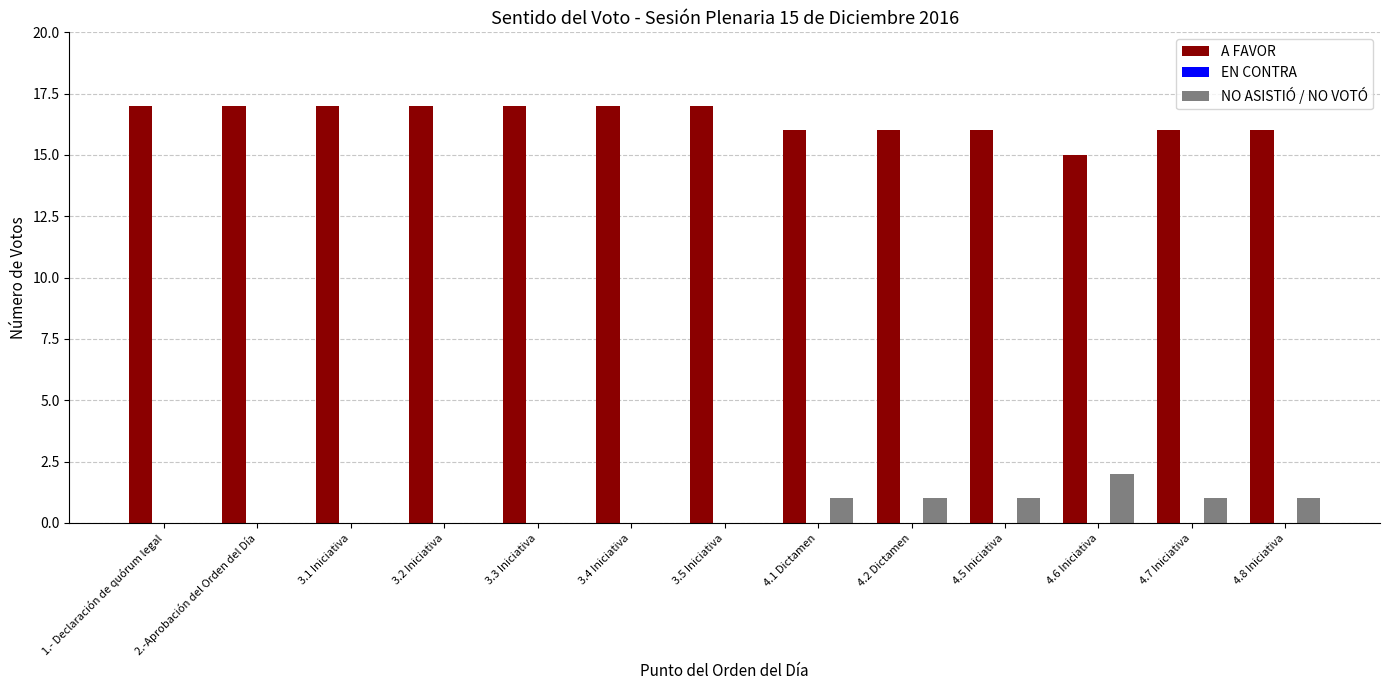

Which series has the largest total across all categories?

A FAVOR